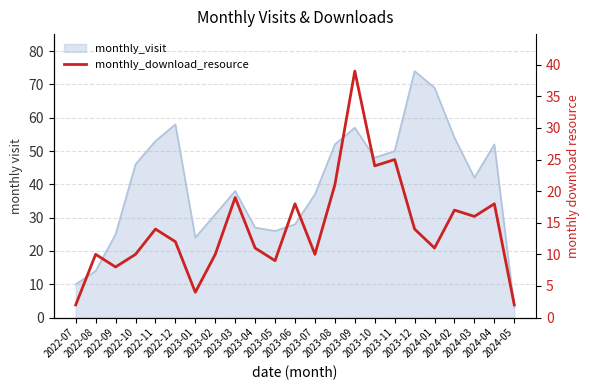

What is the sum of all values?

324